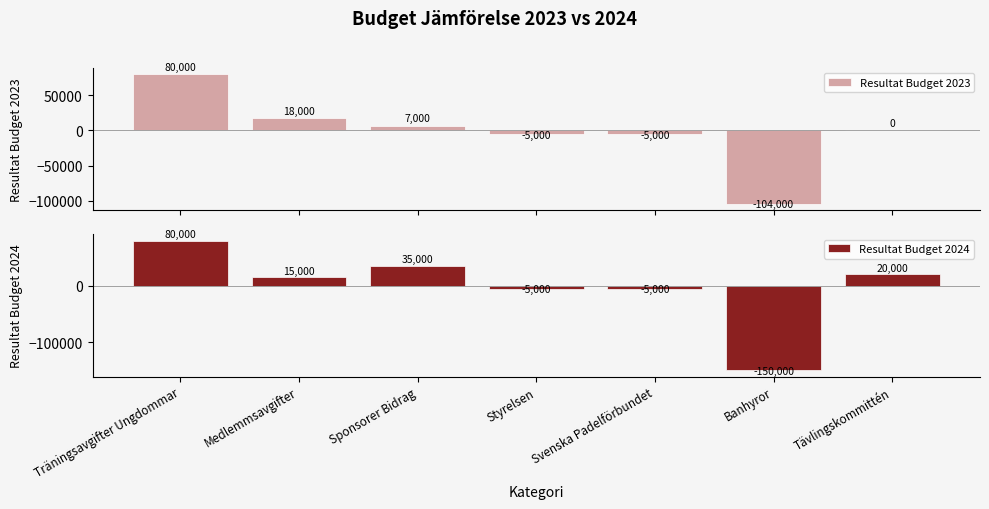

What position from the left is Medlemmsavgifter?

2